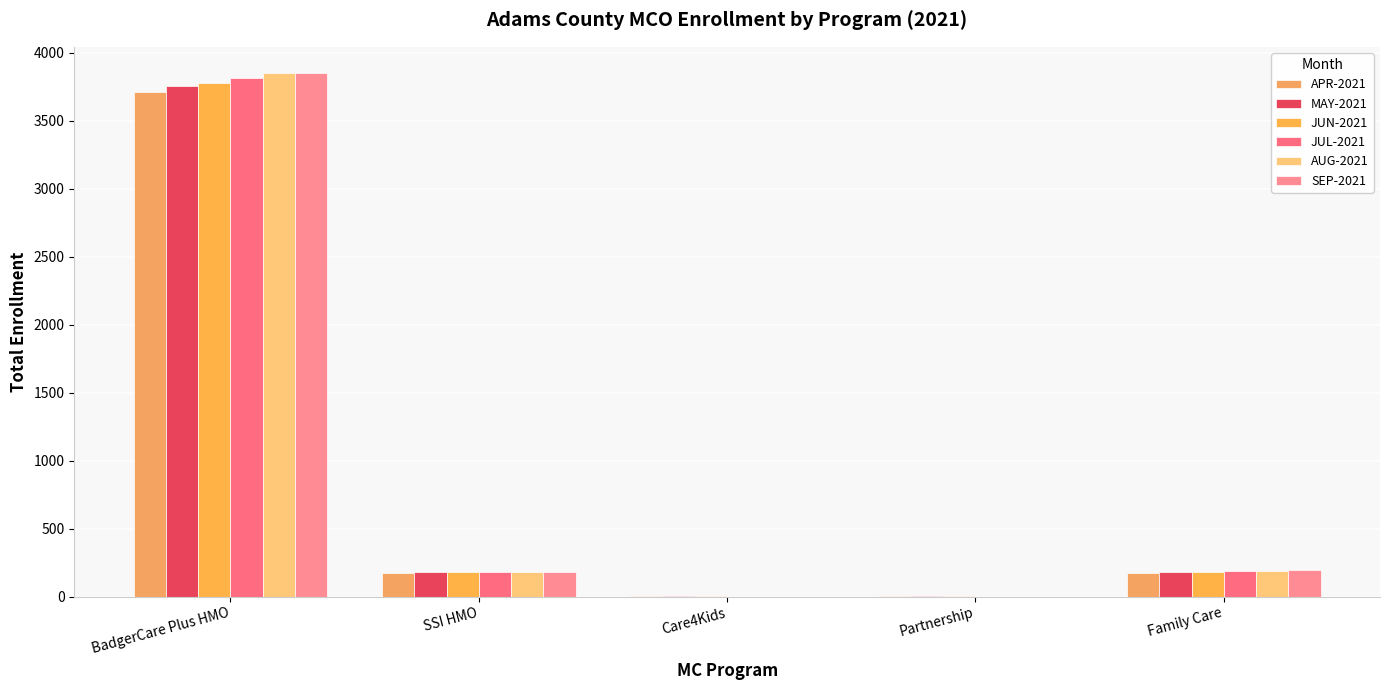

Which series has the largest total across all categories?

SEP-2021